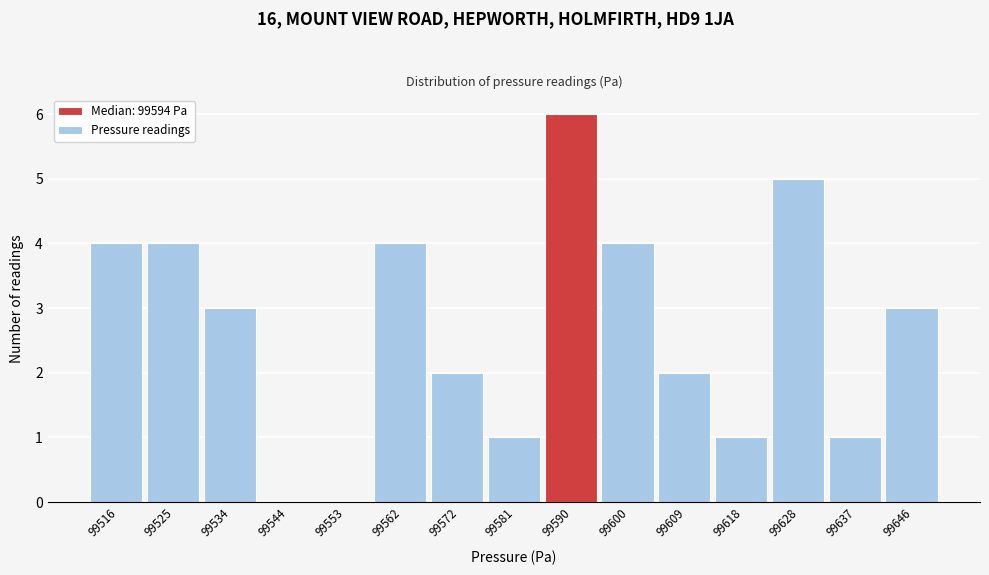

Reading right to left, what are all the values shown in this chart?

99646=3	99637=1	99628=5	99618=1	99609=2	99600=4	99590=6	99581=1	99572=2	99562=4	99553=0	99544=0	99534=3	99525=4	99516=4